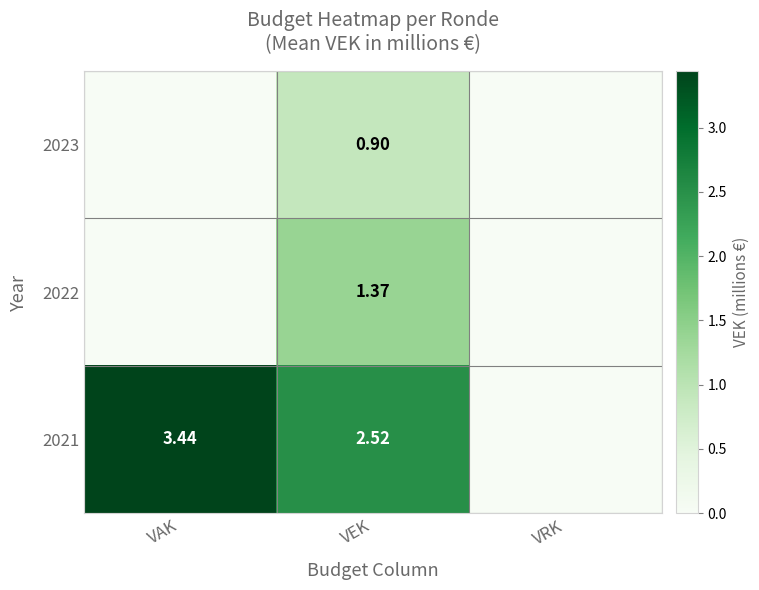

Is the value of 2021 at VAK greater than the value of 2022 at VEK?

Yes